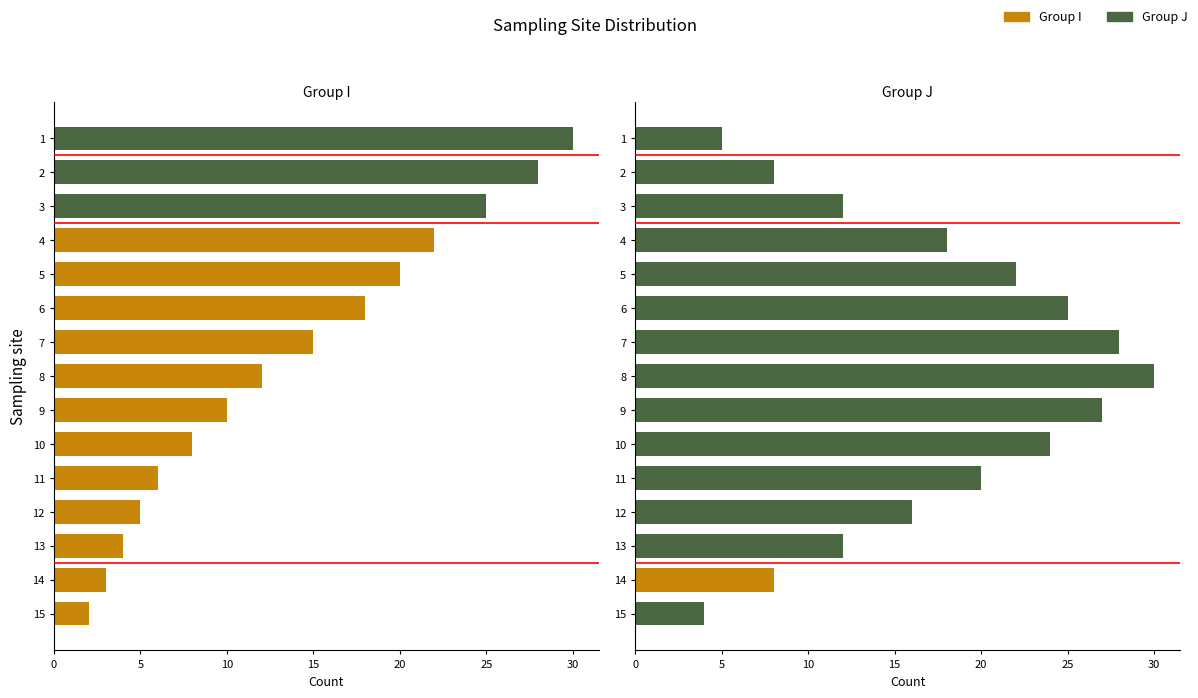

The value of Group I at 9 is 17. True or false?

False